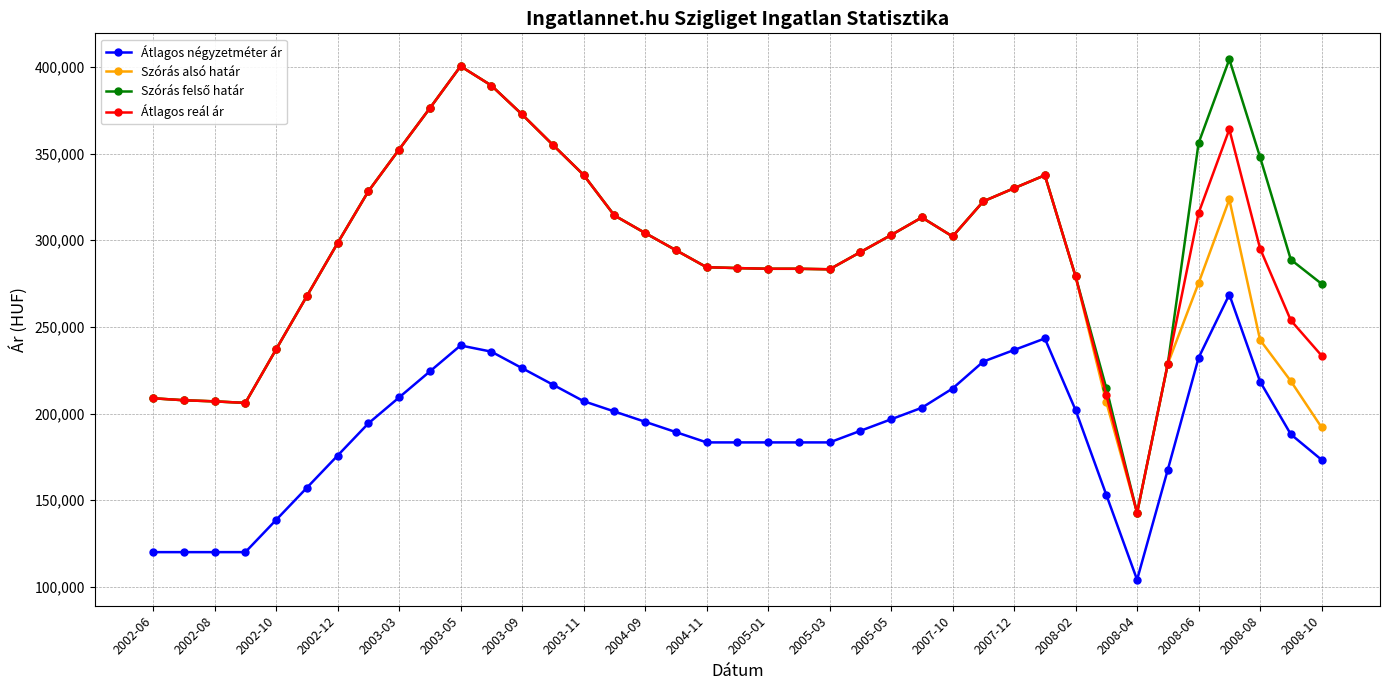

What is the sum of all Átlagos reál ár values?

11401419